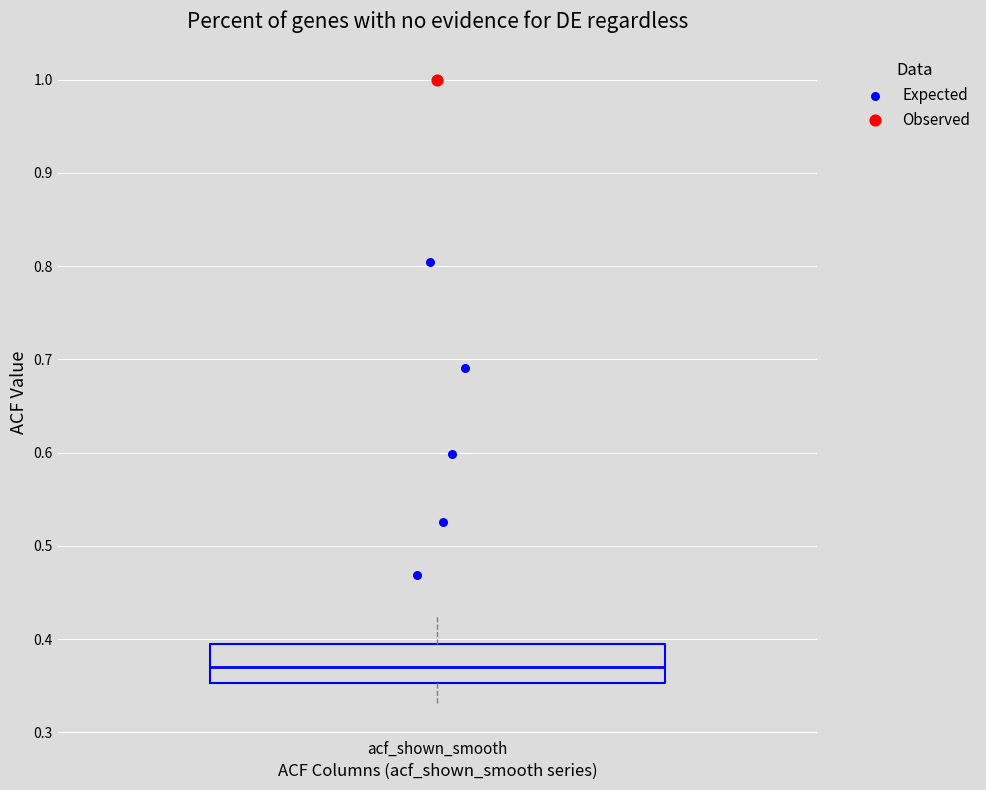

Transcribe this box plot: give where the median line is, the range the box spans, and where the two whiskers end, as read against the y-axis. The values are not printed on the chart, so give them approximately, as read against the axis.

median 0.37, box 0.35 to 0.40, whiskers 0.33 to 0.43